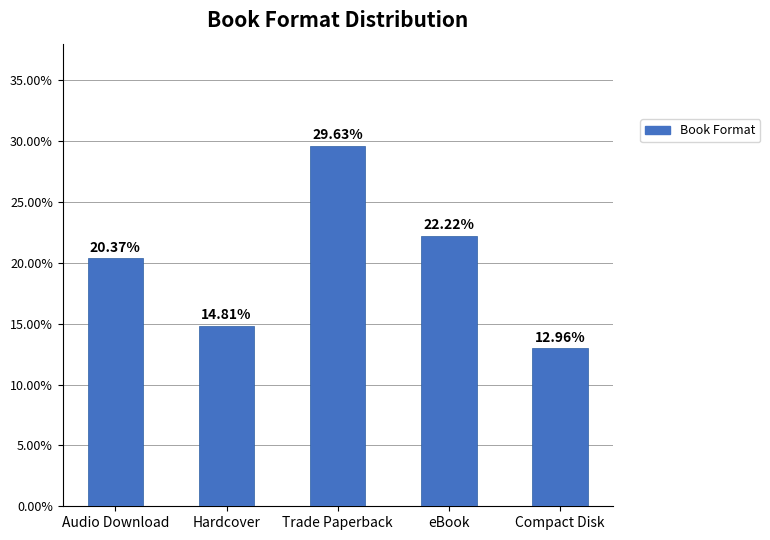

List the labels in order of value, largest first.

Trade Paperback, eBook, Audio Download, Hardcover, Compact Disk